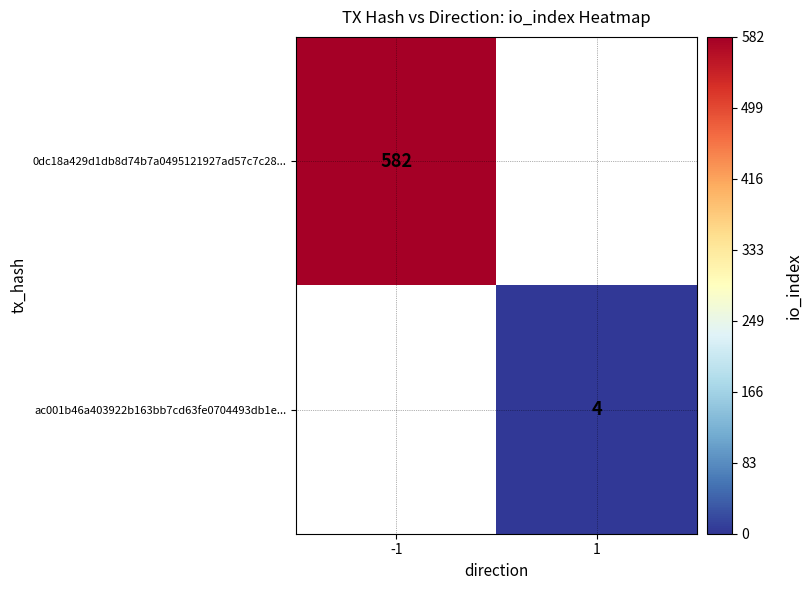

Which category has the lowest value across all series?

1